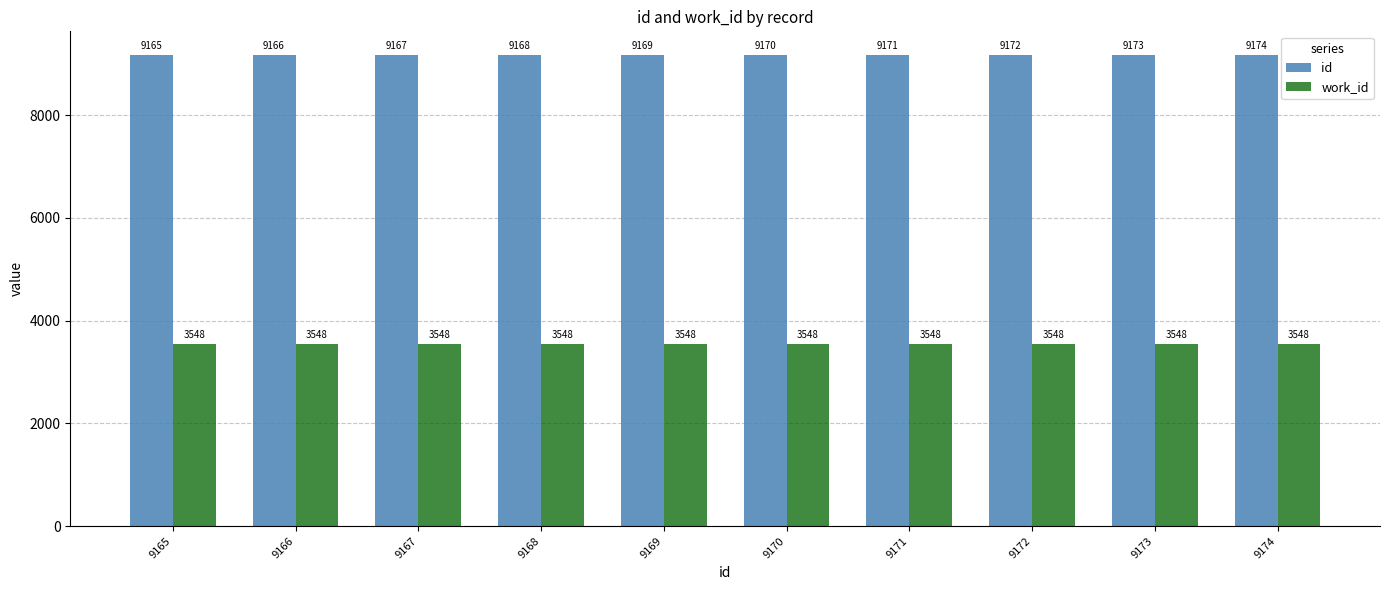

Which series changed the most between 9165 and 9168?

id